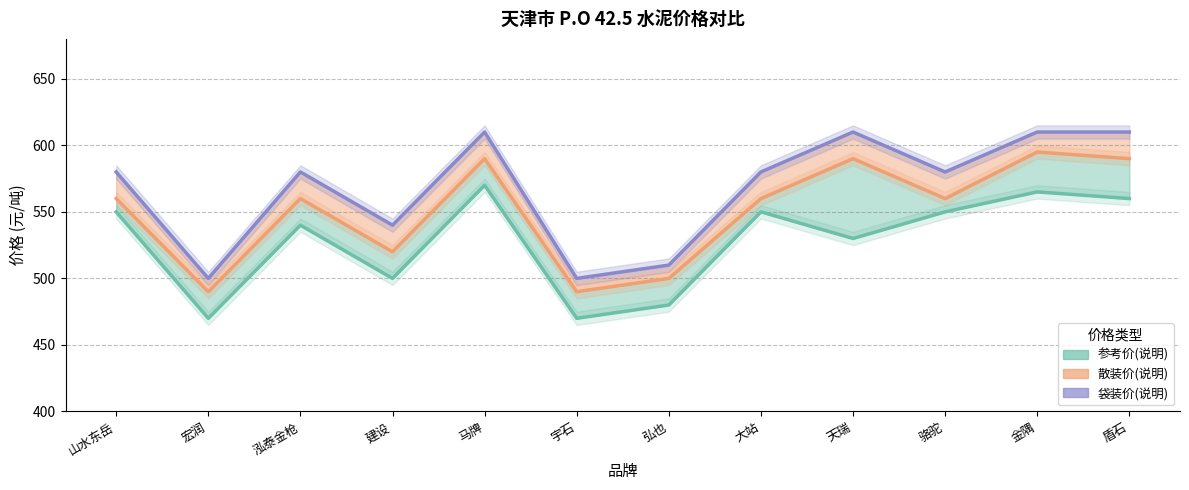

What is the difference between the second highest and minimum values?

110